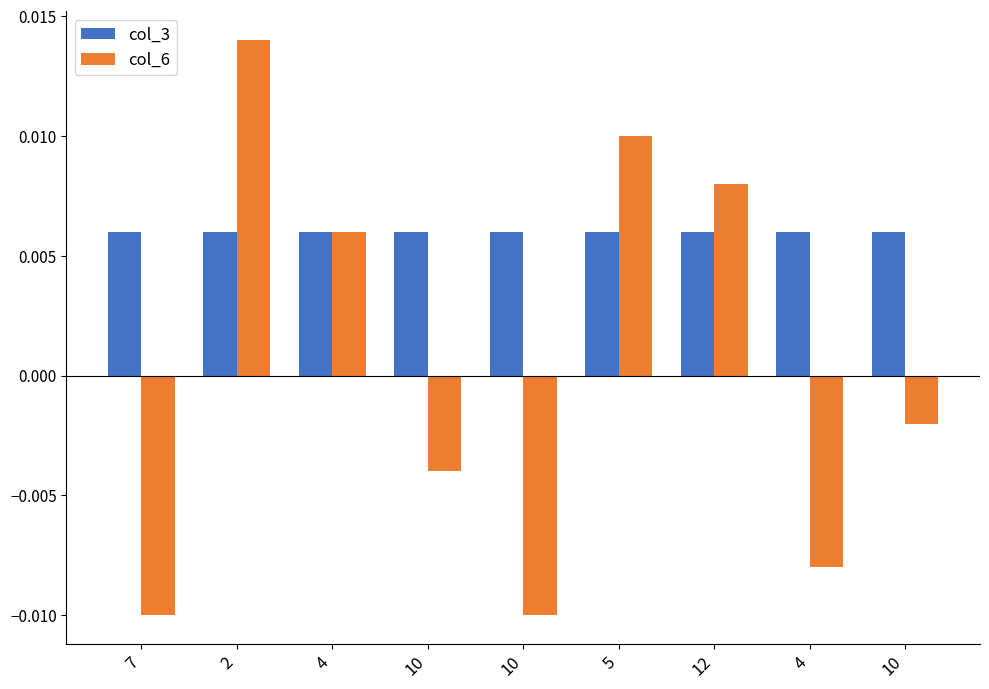

Where does the col_6 series first go above 0?

2